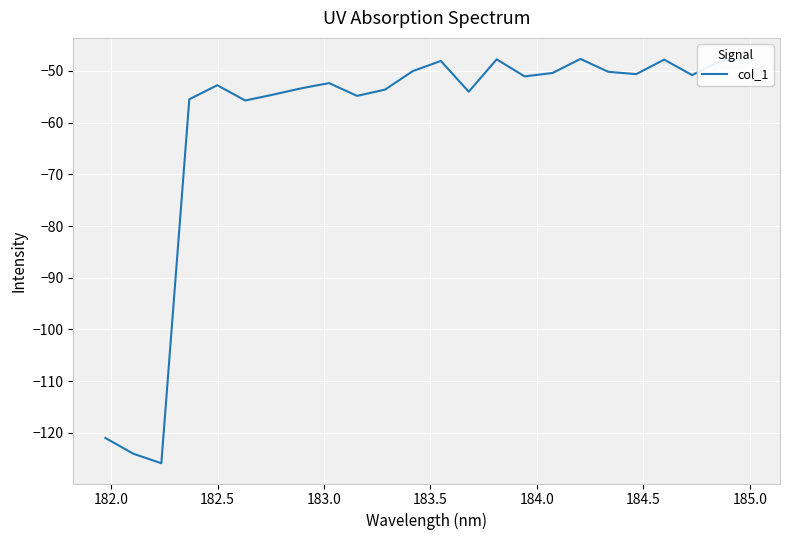

How many data points are less than -51?

13